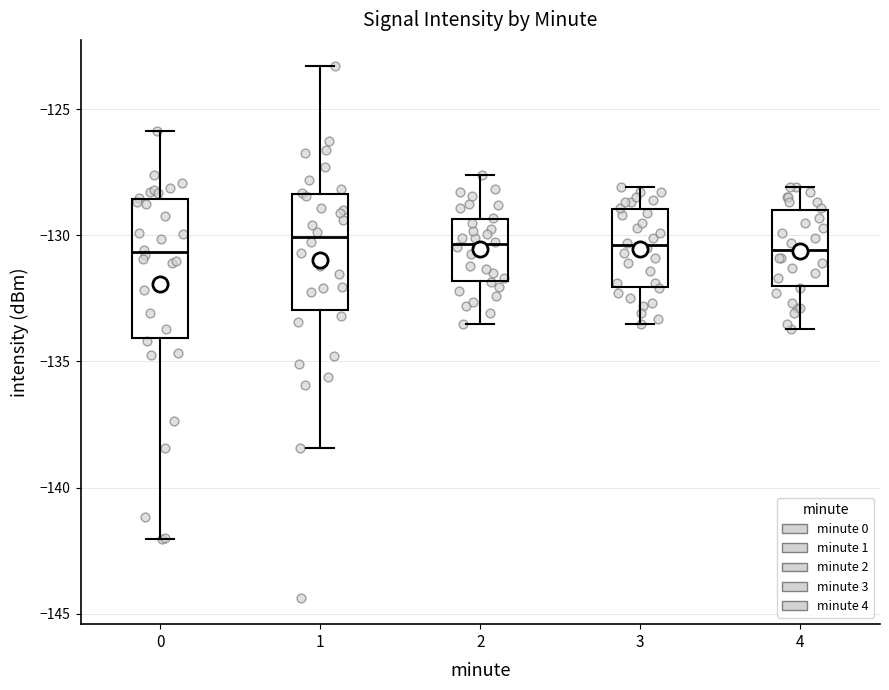

Reading left to right, transcribe this box plot: for each box, give where its median line is, the range the box spans, and where its two whiskers end, as read against the y-axis. The values are not printed on the chart, so give them approximately, as read against the axis.

0: median -130.5, box -134.0 to -128.5, whiskers -142.0 to -126.0
1: median -130.0, box -133.0 to -128.5, whiskers -138.5 to -123.5
2: median -130.5, box -132.0 to -129.5, whiskers -133.5 to -127.5
3: median -130.5, box -132.0 to -129.0, whiskers -133.5 to -128.0
4: median -130.5, box -132.0 to -129.0, whiskers -133.5 to -128.0